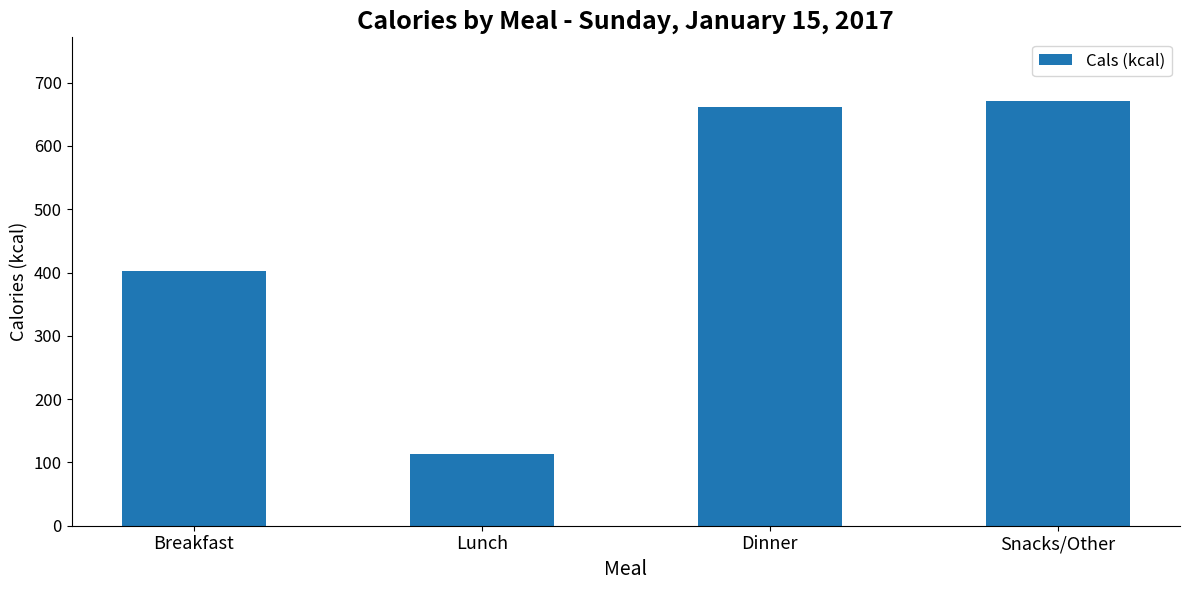

List the labels in order of value, smallest first.

Lunch, Breakfast, Dinner, Snacks/Other